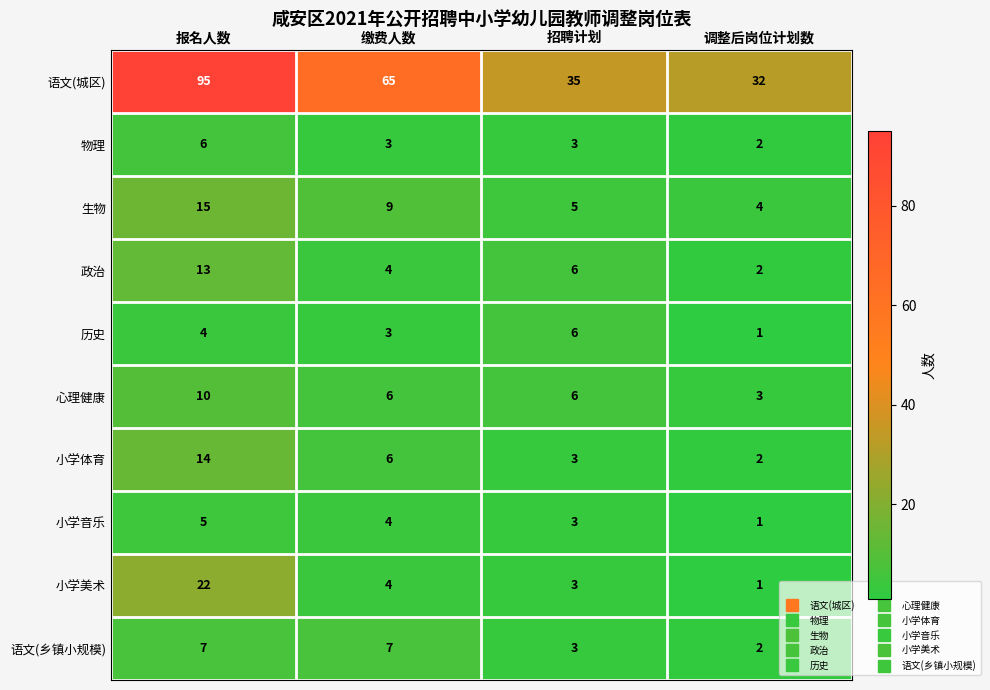

At which label does 小学体育 first exceed 6?

报名人数